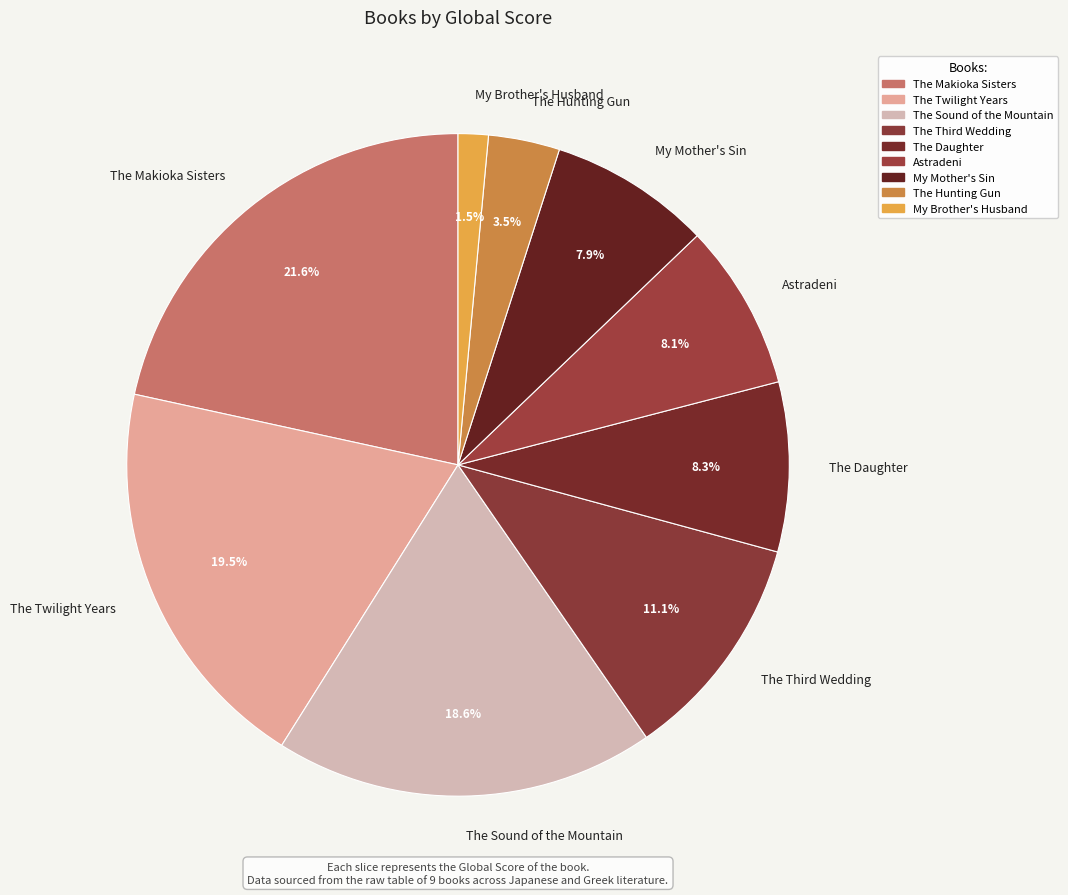

What percentage do The Hunting Gun and Astradeni together represent?

11.6%